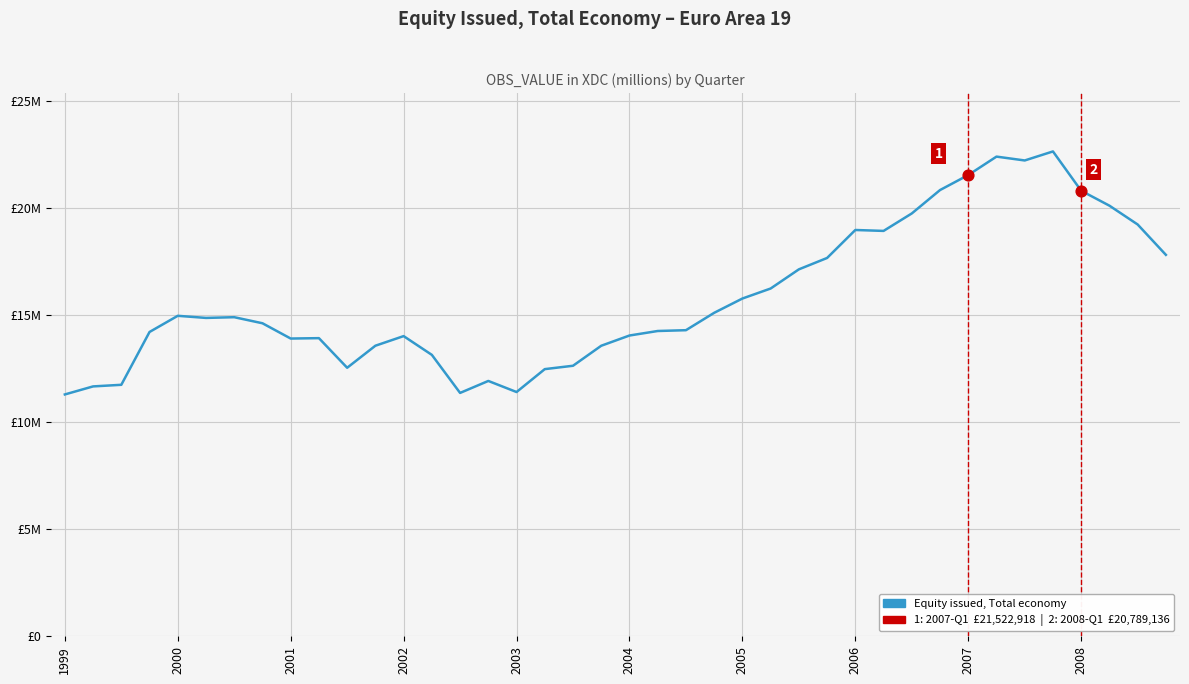

Does the chart have visible grid lines?

Yes